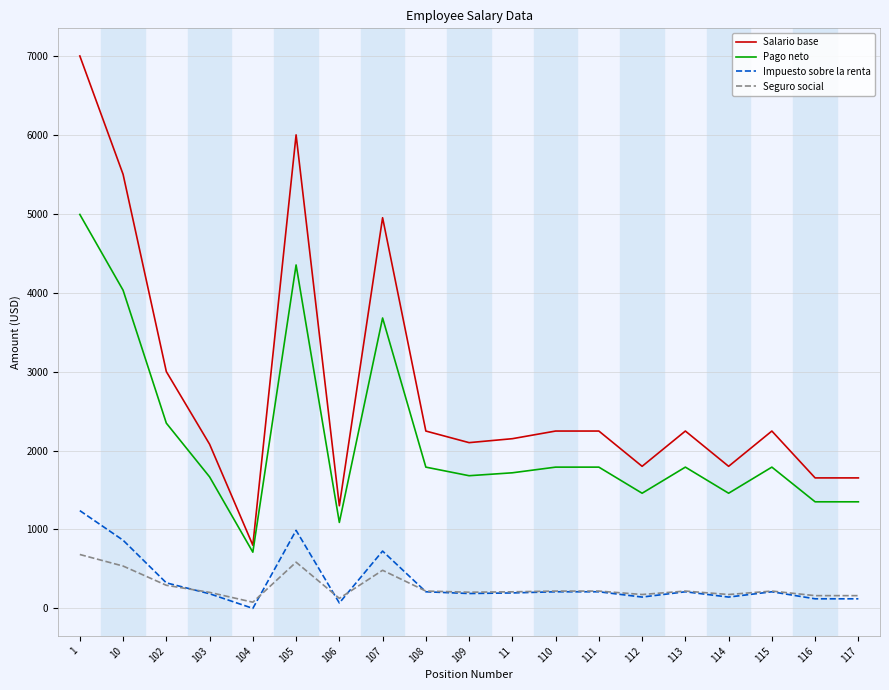

True or false: Seguro social and Salario base intersect in this chart.

False